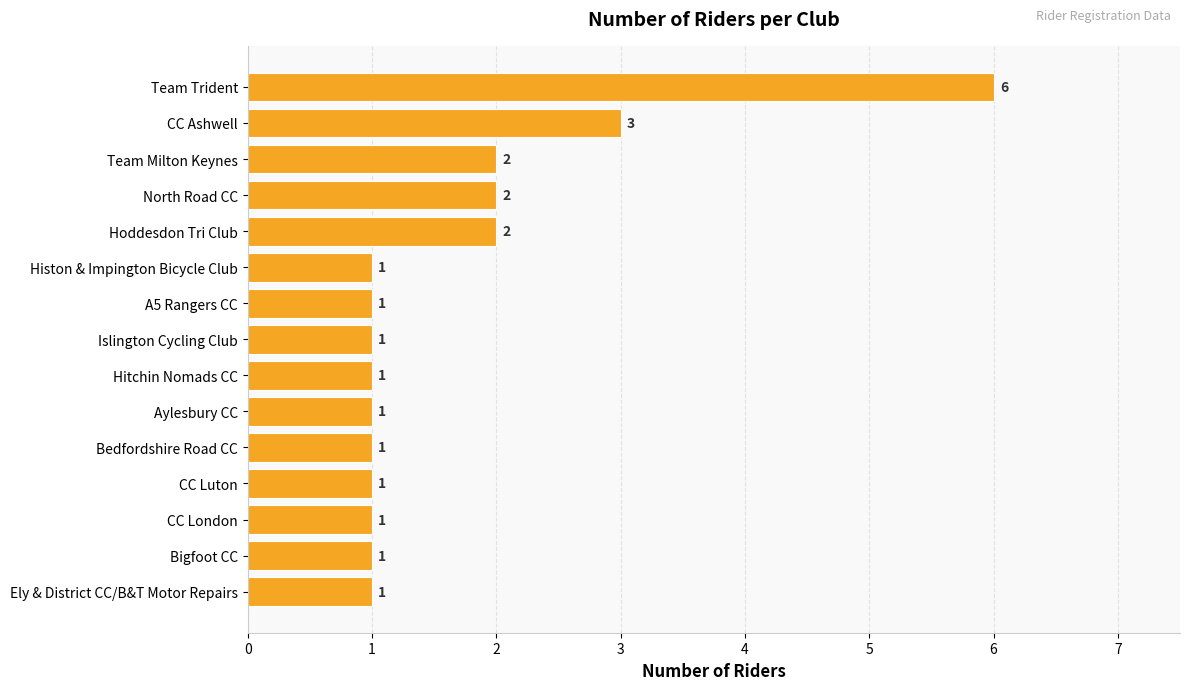

What position from the bottom is Team Trident?

15